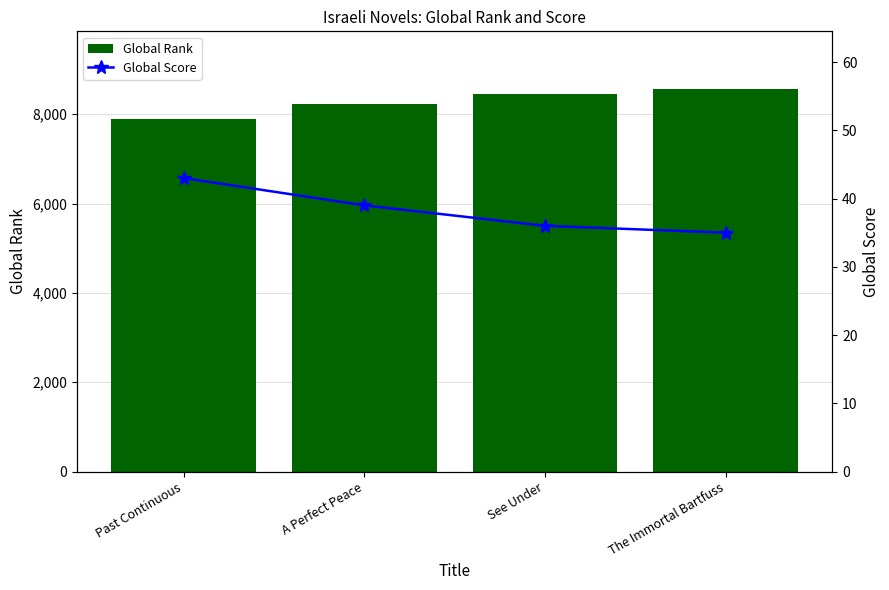

At which category is the sum across all series the highest?

The Immortal Bartfuss